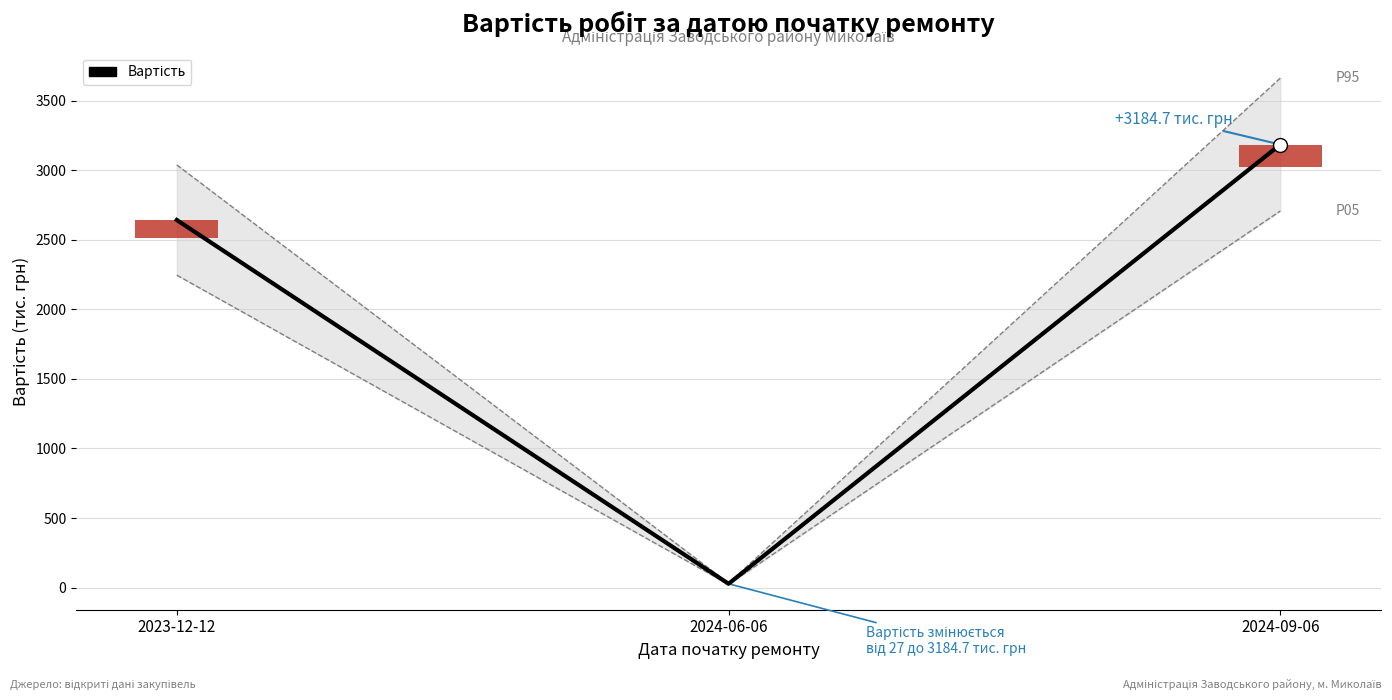

What is the average value?

1951.3